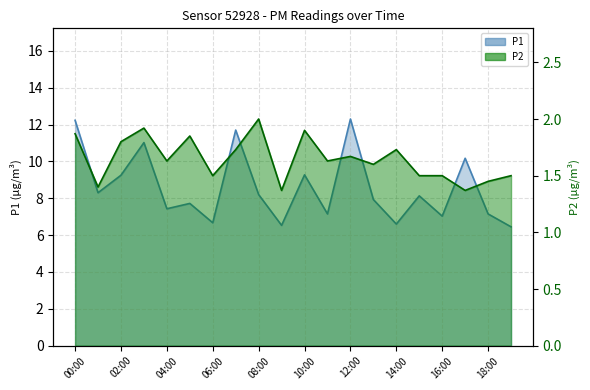

What is the average value of the P1 series?

8.6